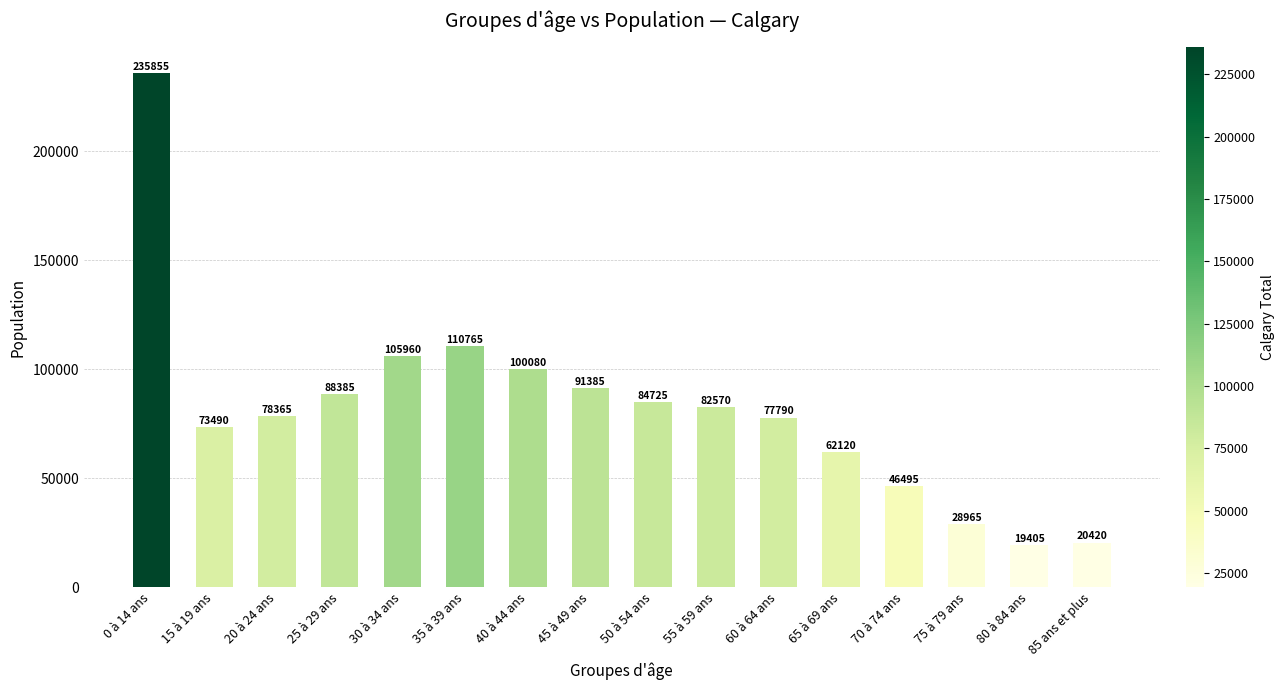

Reading right to left, list all the values displayed in this chart.

20420	19405	28965	46495	62120	77790	82570	84725	91385	100080	110765	105960	88385	78365	73490	235855